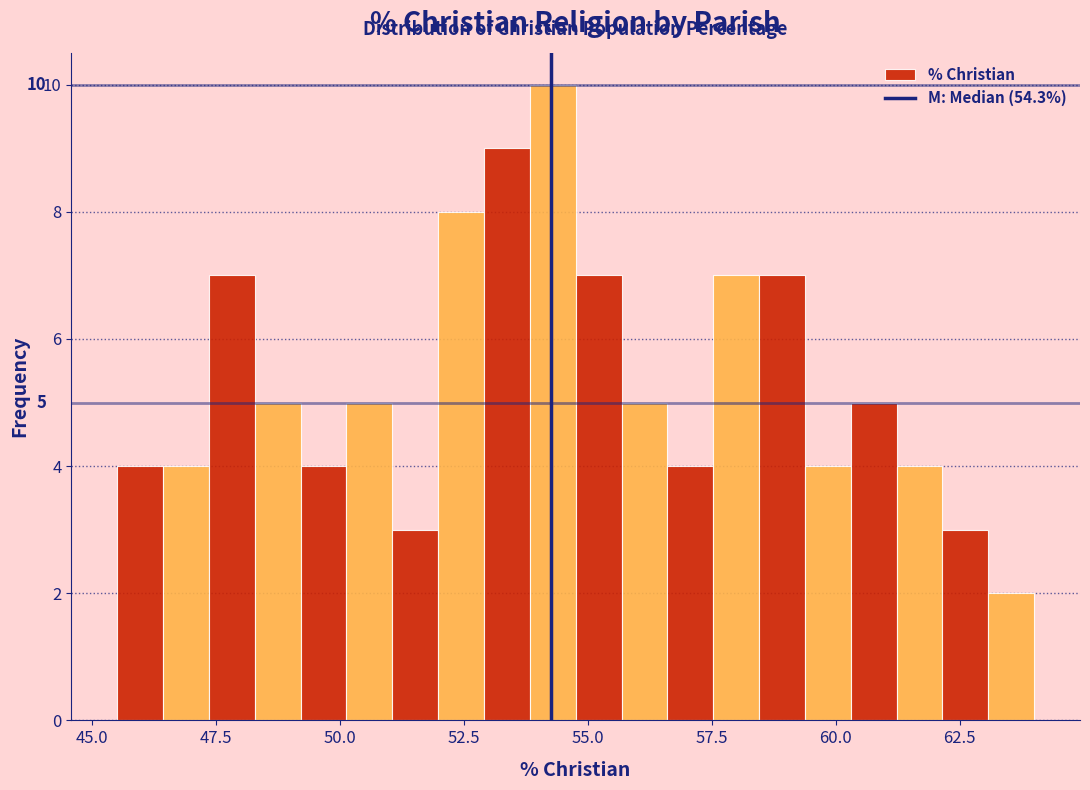

Around what value on the x-axis is the tallest bar? Give the approximate position of its centre, as read against the axis.

54.5